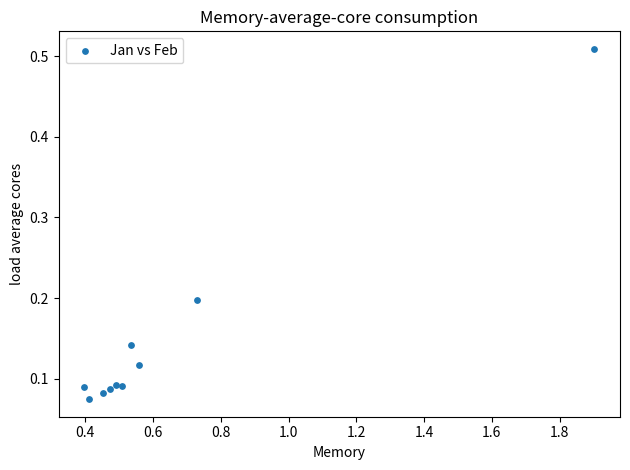

What is the average X value?

0.6